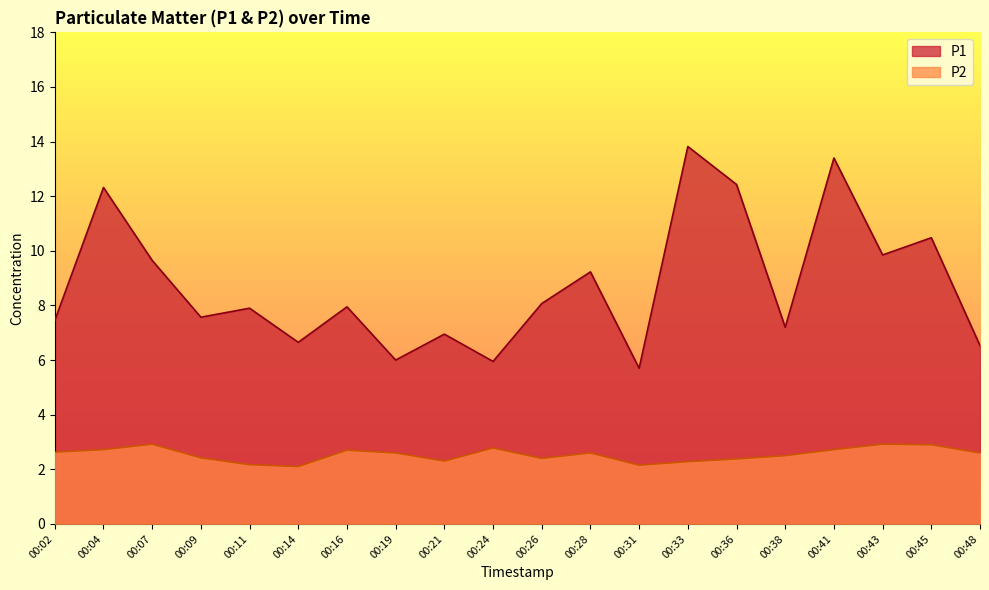

What is the sum of the P1 values at 00:04 and 00:41?

25.7